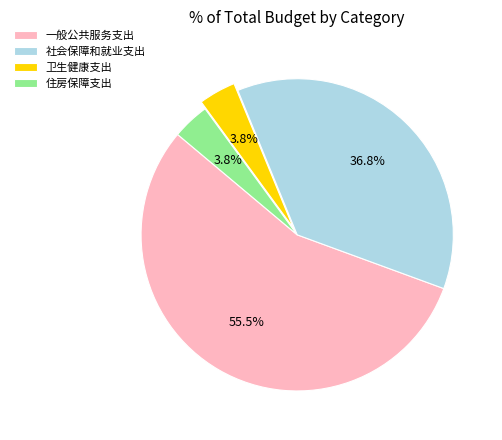

Which slice is the largest?

一般公共服务支出